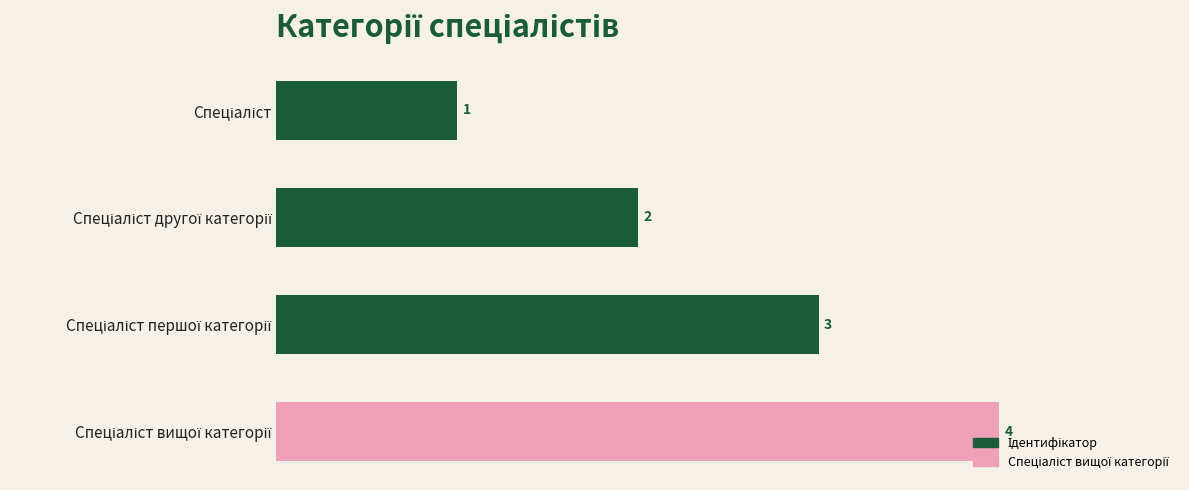

How many values are between 2 and 4?

3